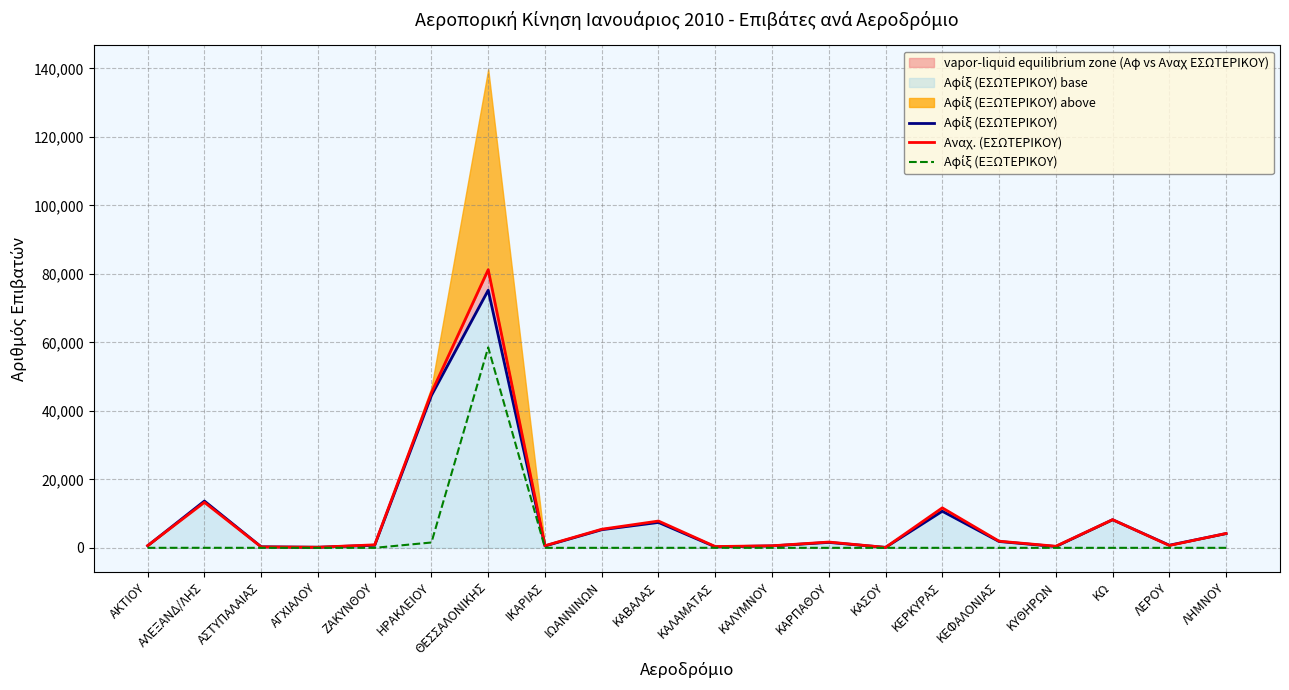

Reading right to left, extract all data points from this chart.

Αφίξ (ΕΣΩΤΕΡΙΚΟΥ): 4167	770	8206	383	1853	10686	131	1586	564	285	7415	5292	544	75214	44494	759	173	310	13668	609
Αναχ. (ΕΣΩΤΕΡΙΚΟΥ): 4199	691	8230	463	1944	11674	127	1690	599	377	7825	5432	623	81213	45303	878	176	269	13283	646
Αφίξ (ΕΞΩΤΕΡΙΚΟΥ): 0	0	0	0	0	0	0	0	0	10	0	0	0	58519	1558	0	0	0	10	0